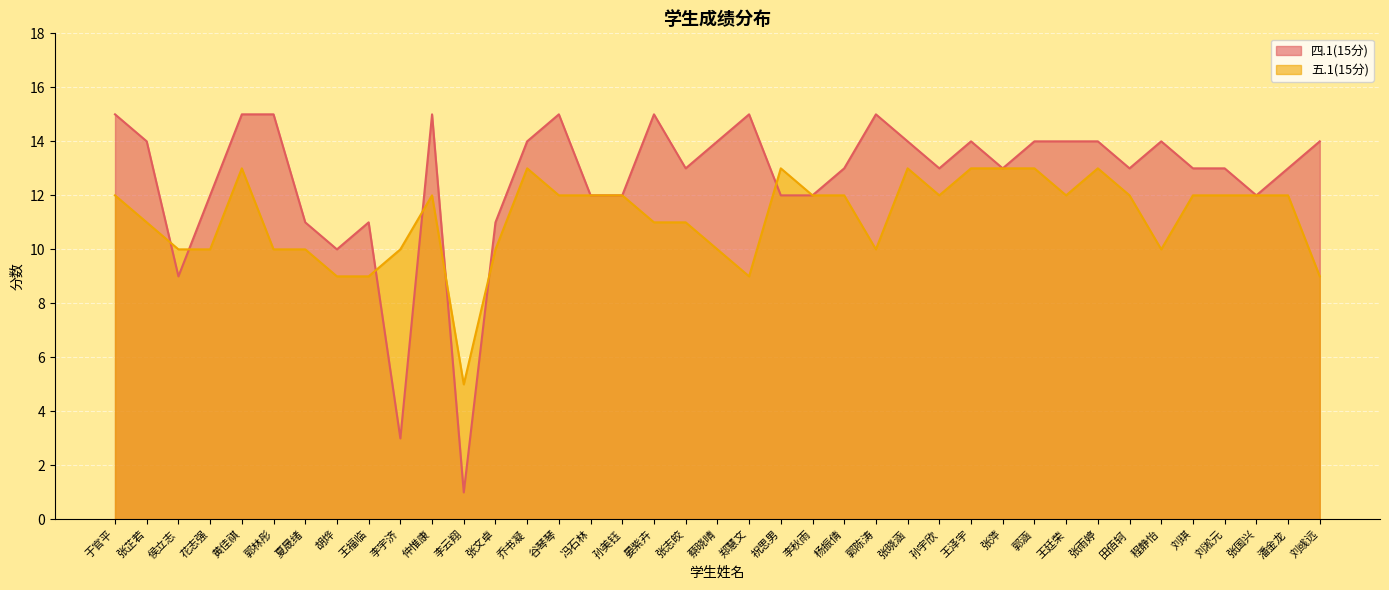

Which category has the highest value in the 五.1(15分) series?

黄佳祺